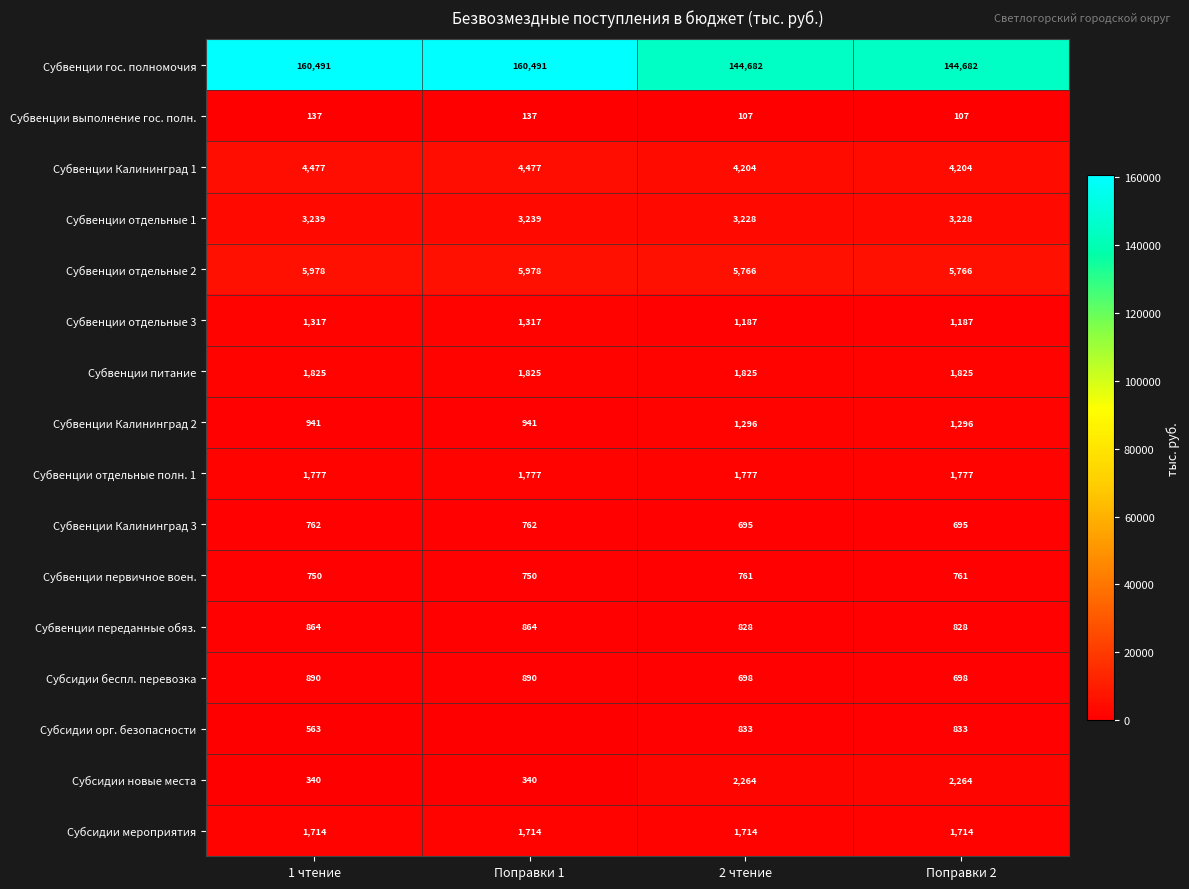

The Субвенции отдельные полн. 1 series shows 557 at 2 чтение. True or false?

False